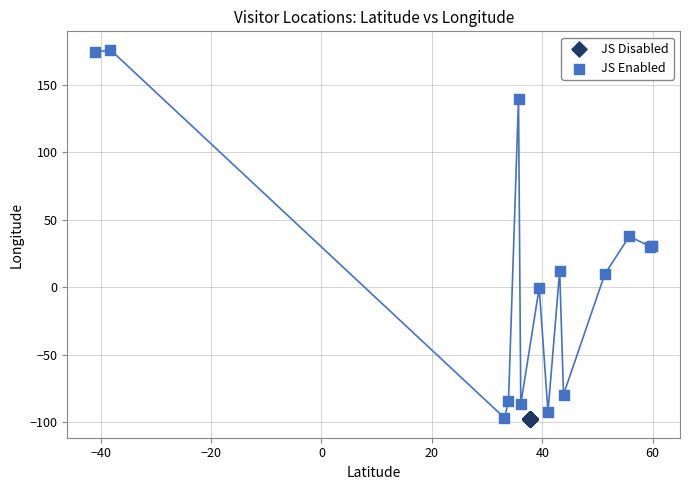

Which series reaches the maximum Y coordinate?

JS Enabled